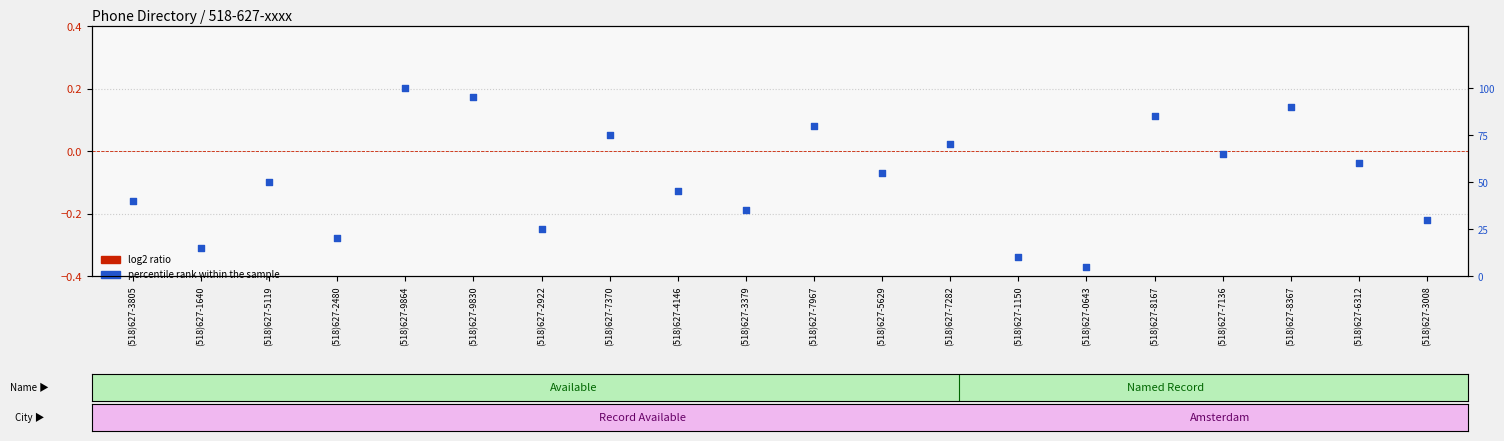

Which series contains the highest Y value?

percentile rank within the sample